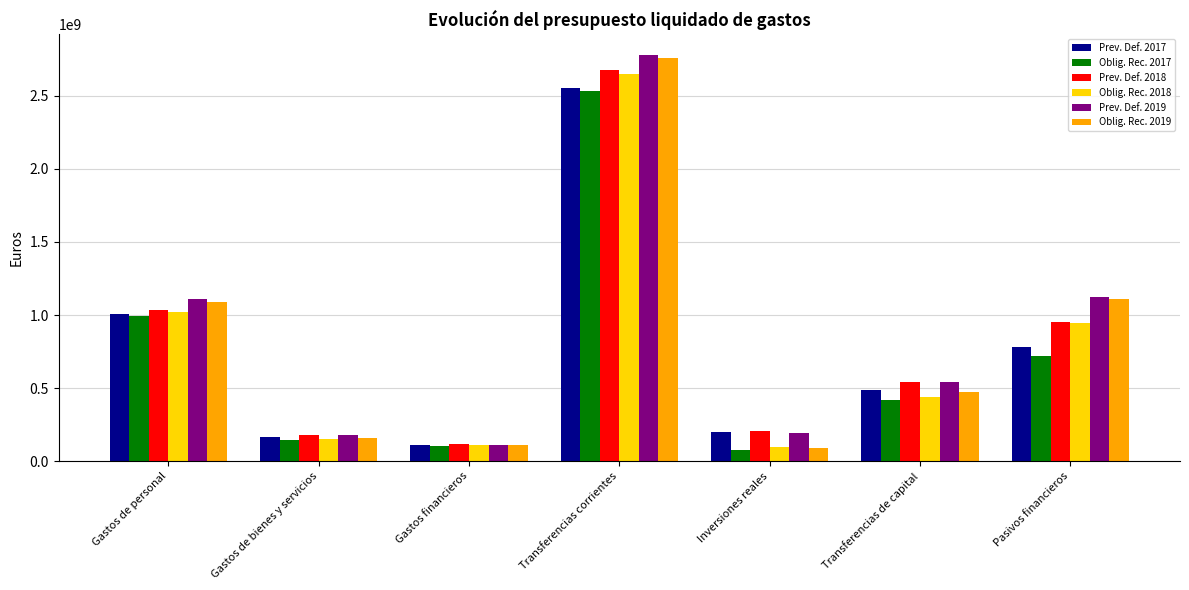

How many bars are there in each group?

6